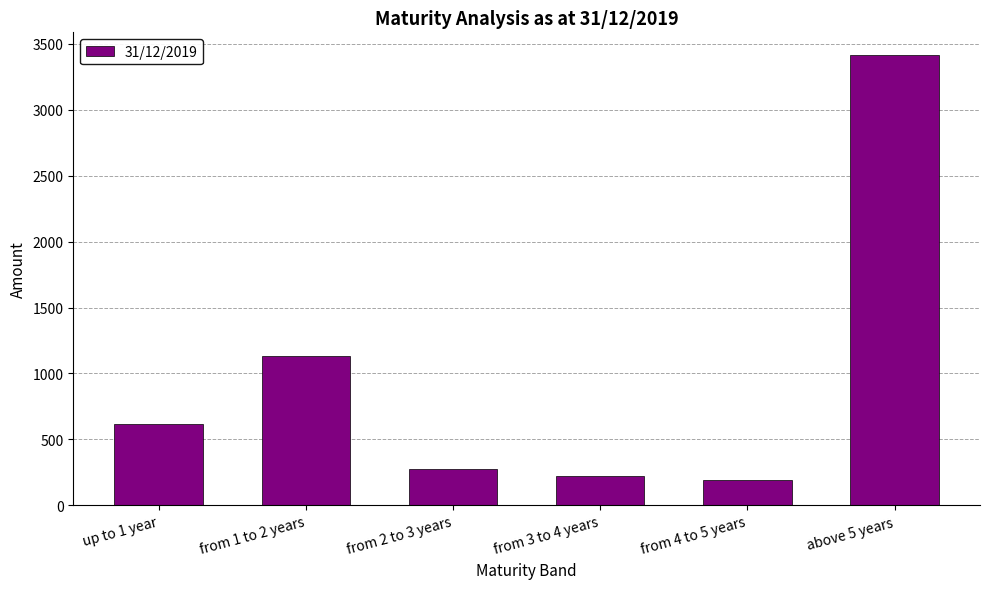

Reading right to left, transcribe all the data shown in this chart.

3416	193	222	279	1135	618